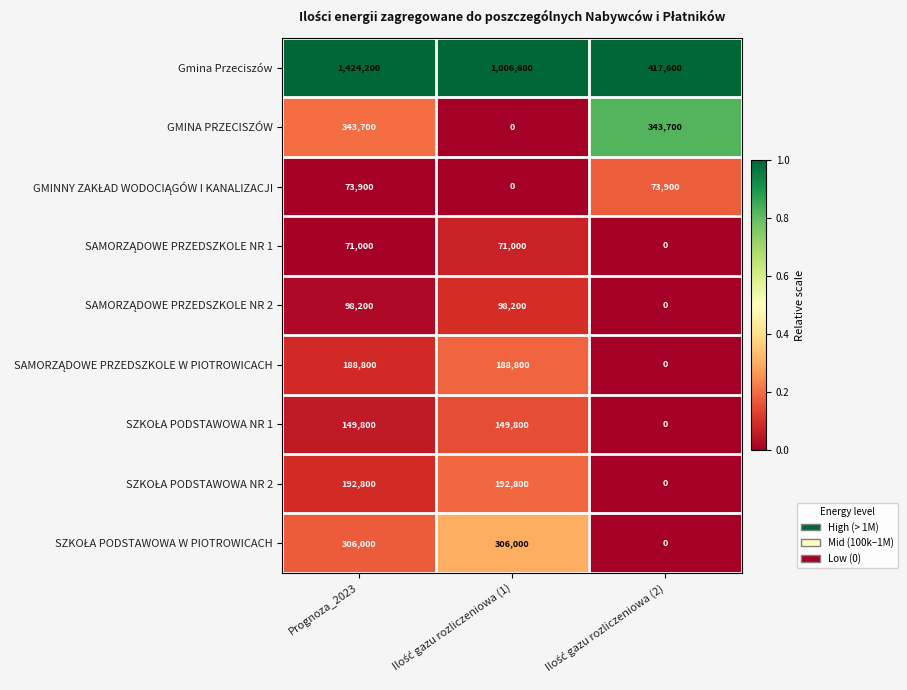

Which series has the widest spread of values?

Gmina Przeciszów